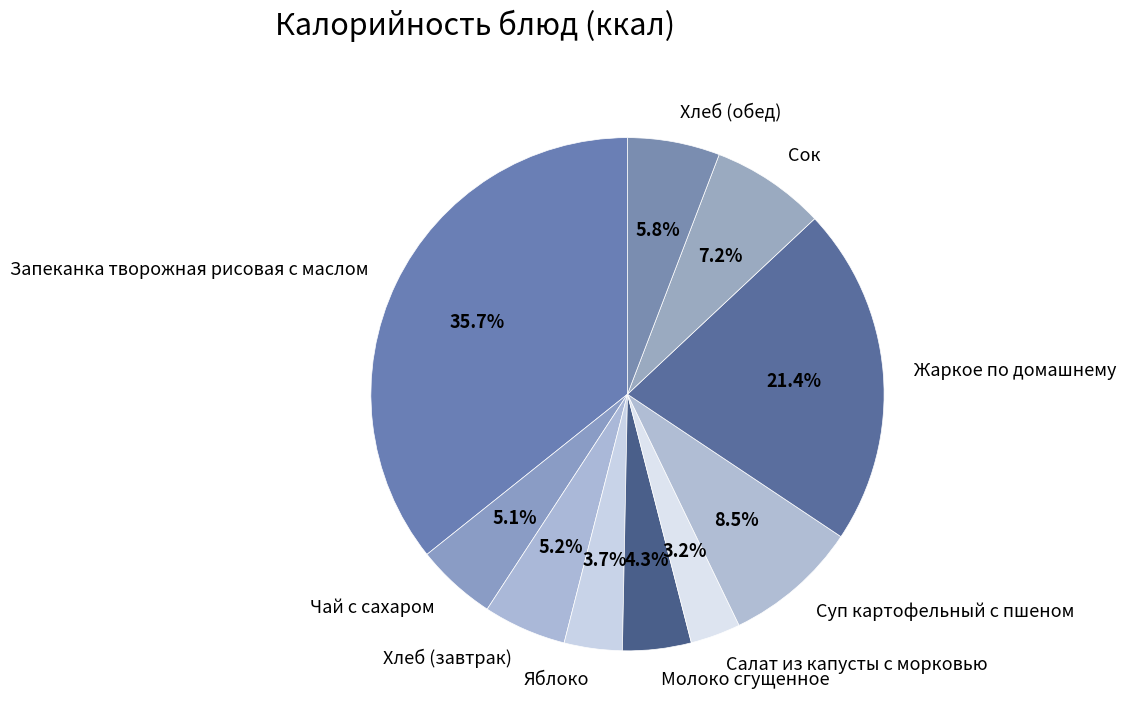

Does any single category account for the majority?

No